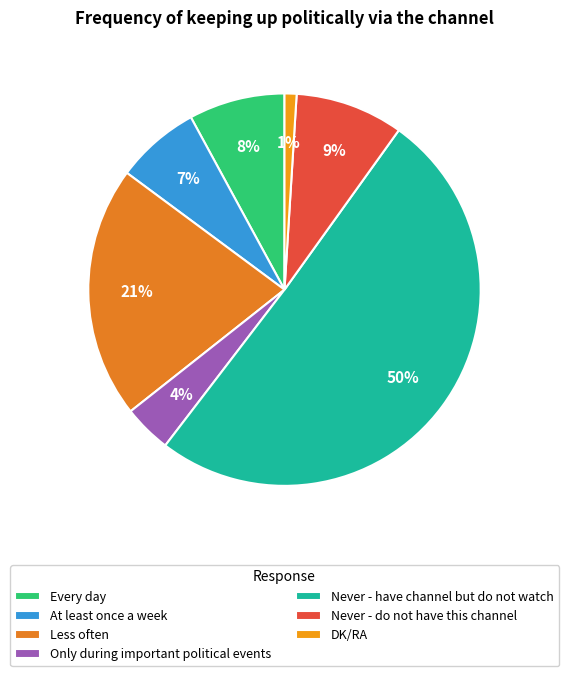

To the nearest percent, what portion does Never - do not have this channel represent?

9%